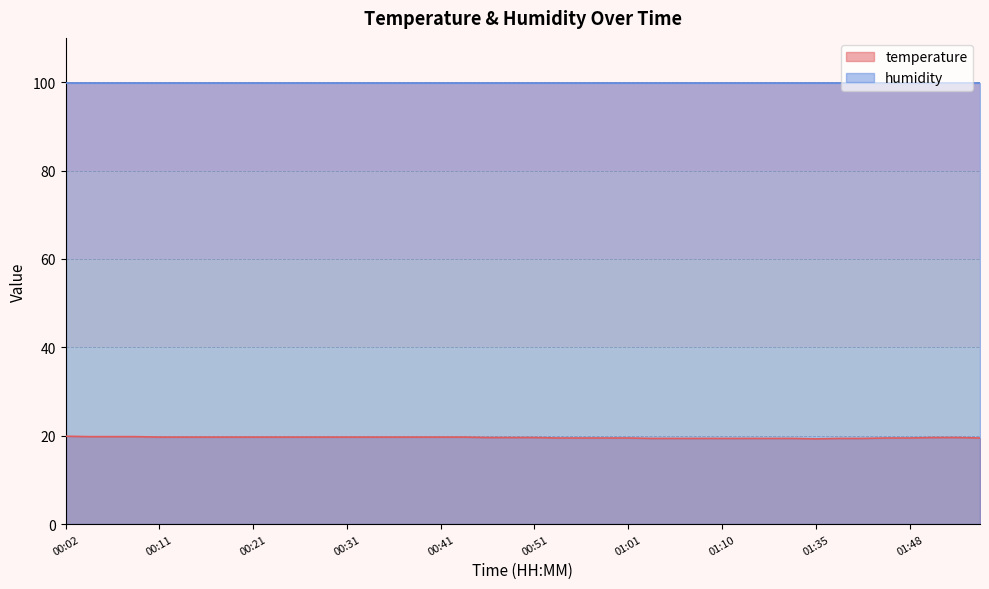

Is it true that the value at 00:04 is 19.8?

True